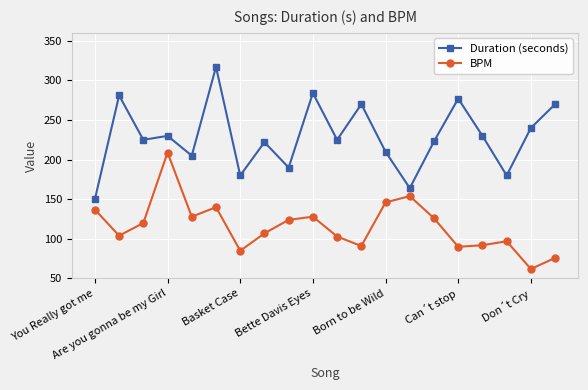

True or false: Duration (seconds) has more than 0 points higher than both neighbors.

True